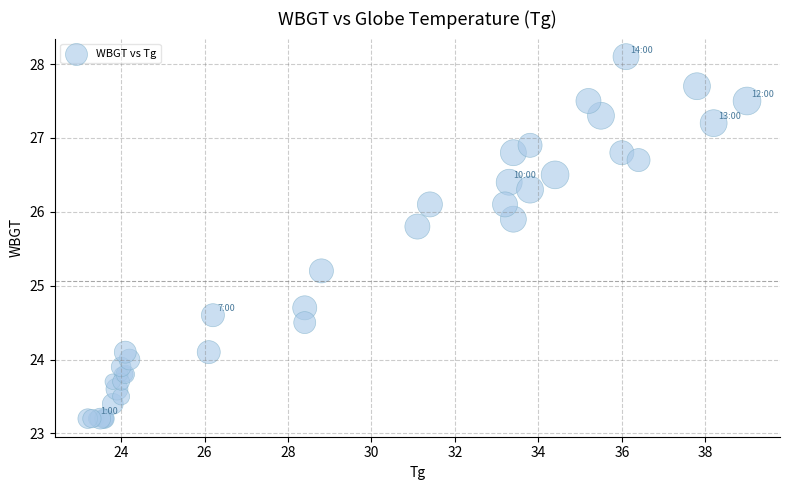

What Y value in the scatter plot is closest to 25?

25.2